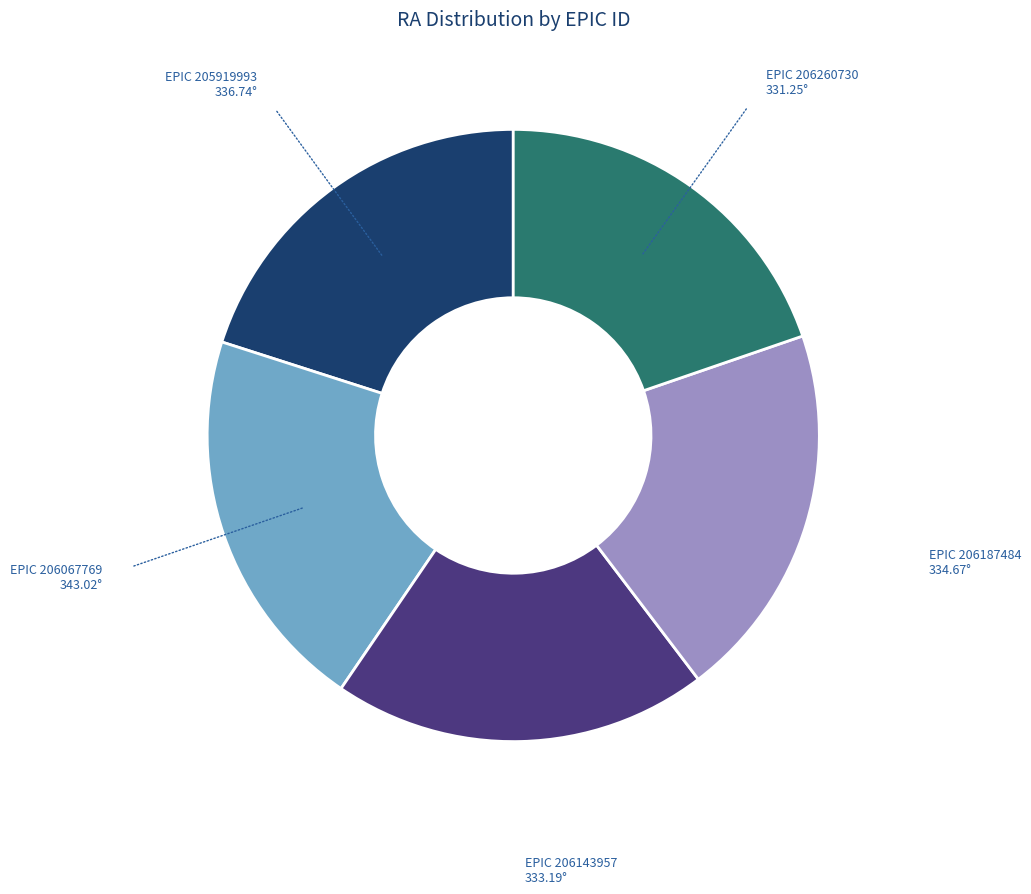

Is there any slice that represents more than half of the pie?

No